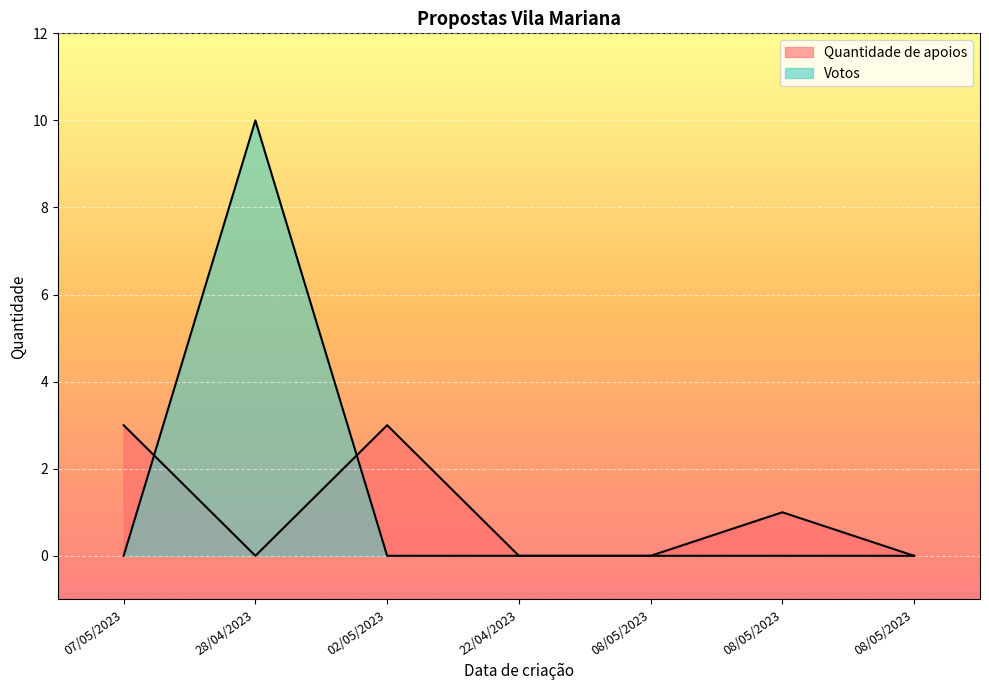

How many lines are shown in the chart?

2